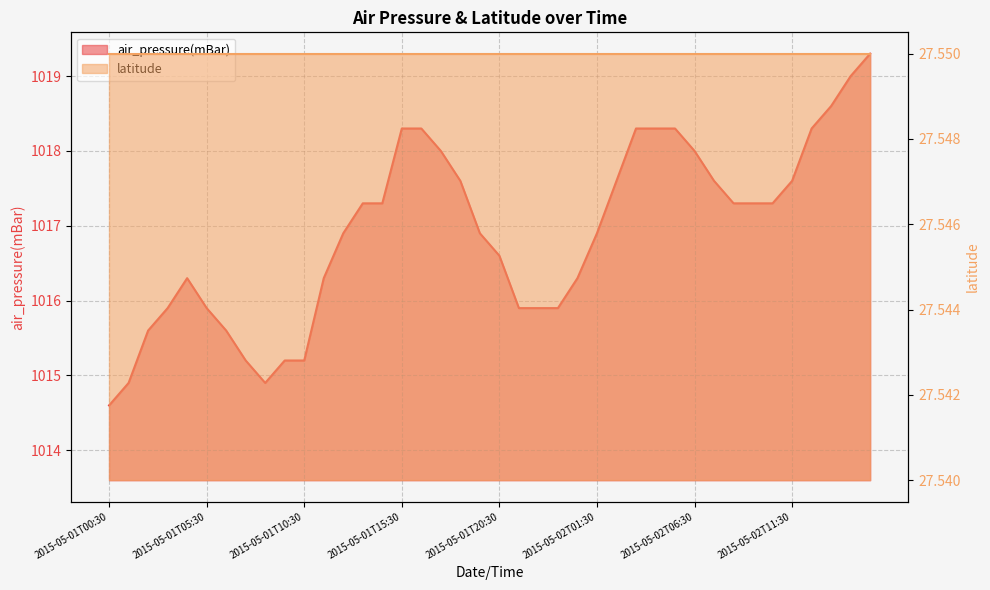

List the labels in order of value, smallest first.

2015-05-01T00:30, 2015-05-01T01:30, 2015-05-01T08:30, 2015-05-01T07:30, 2015-05-01T09:30, 2015-05-01T10:30, 2015-05-01T02:30, 2015-05-01T06:30, 2015-05-01T03:30, 2015-05-01T05:30, 2015-05-01T21:30, 2015-05-01T22:30, 2015-05-01T23:30, 2015-05-01T04:30, 2015-05-01T11:30, 2015-05-02T00:30, 2015-05-01T20:30, 2015-05-01T12:30, 2015-05-01T19:30, 2015-05-02T01:30, 2015-05-01T13:30, 2015-05-01T14:30, 2015-05-02T08:30, 2015-05-02T09:30, 2015-05-02T10:30, 2015-05-01T18:30, 2015-05-02T02:30, 2015-05-02T07:30, 2015-05-02T11:30, 2015-05-01T17:30, 2015-05-02T06:30, 2015-05-01T15:30, 2015-05-01T16:30, 2015-05-02T03:30, 2015-05-02T04:30, 2015-05-02T05:30, 2015-05-02T12:30, 2015-05-02T13:30, 2015-05-02T14:30, 2015-05-02T15:30